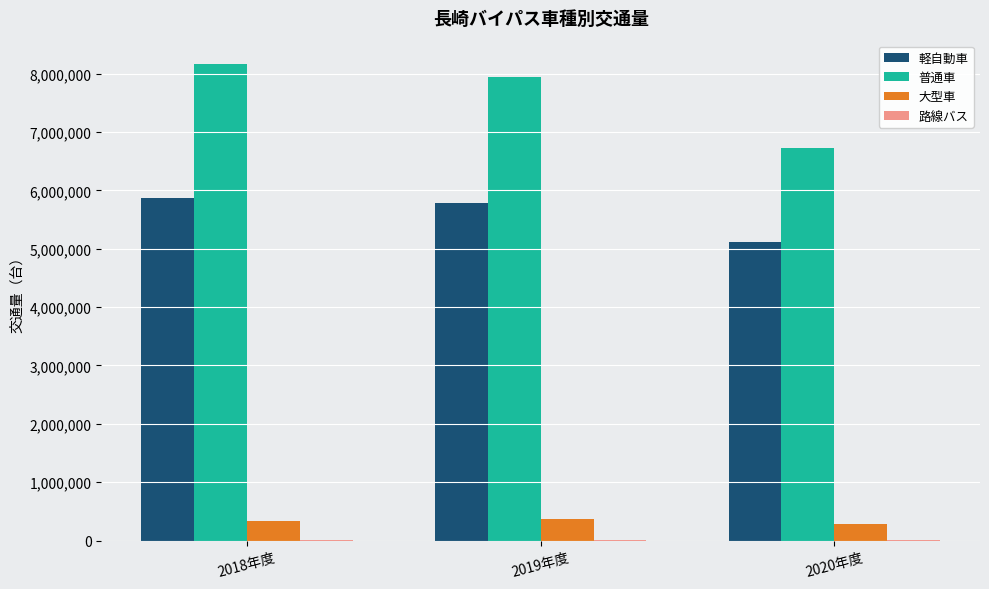

How many categories are shown in the chart?

3